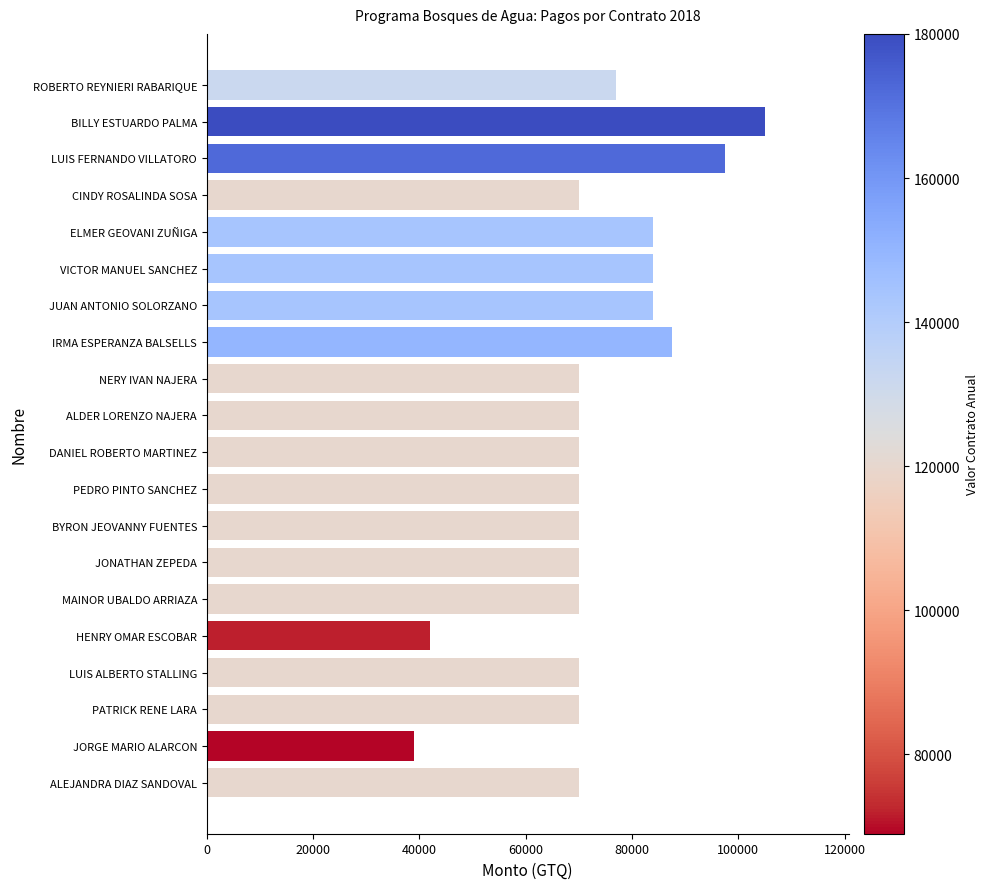

Which has a higher value, BILLY ESTUARDO PALMA or JORGE MARIO ALARCON?

BILLY ESTUARDO PALMA